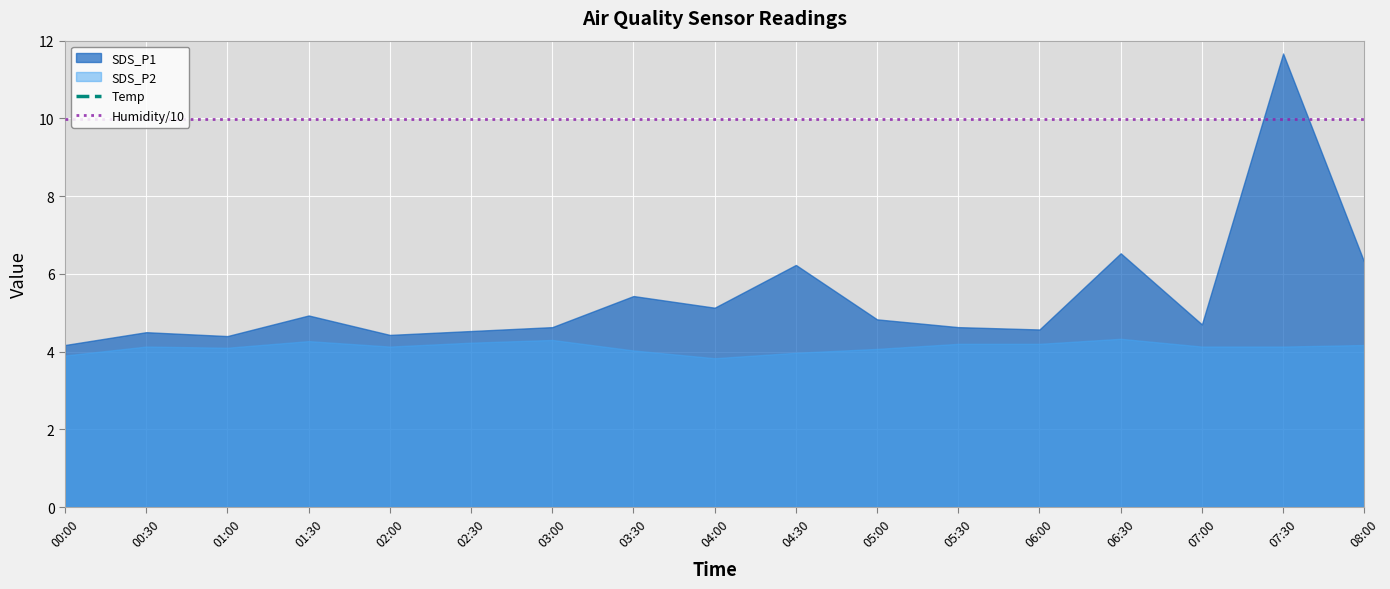

In Temp, how many points are higher than both neighbors (excluding endpoints)?

2